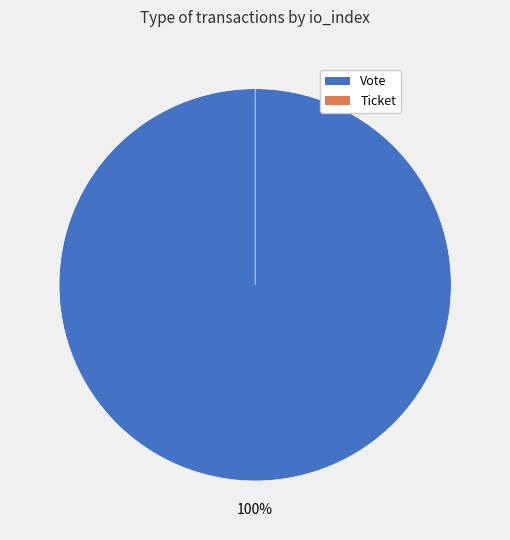

What is the largest slice in the pie chart?

Vote